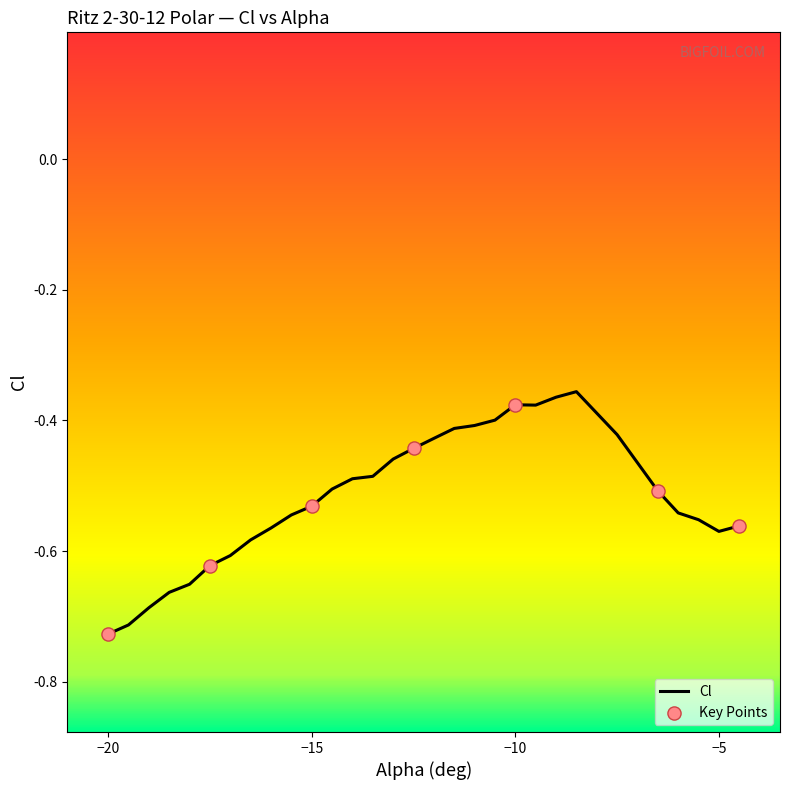

Which has a higher value, -15.5 or -8.5?

-8.5